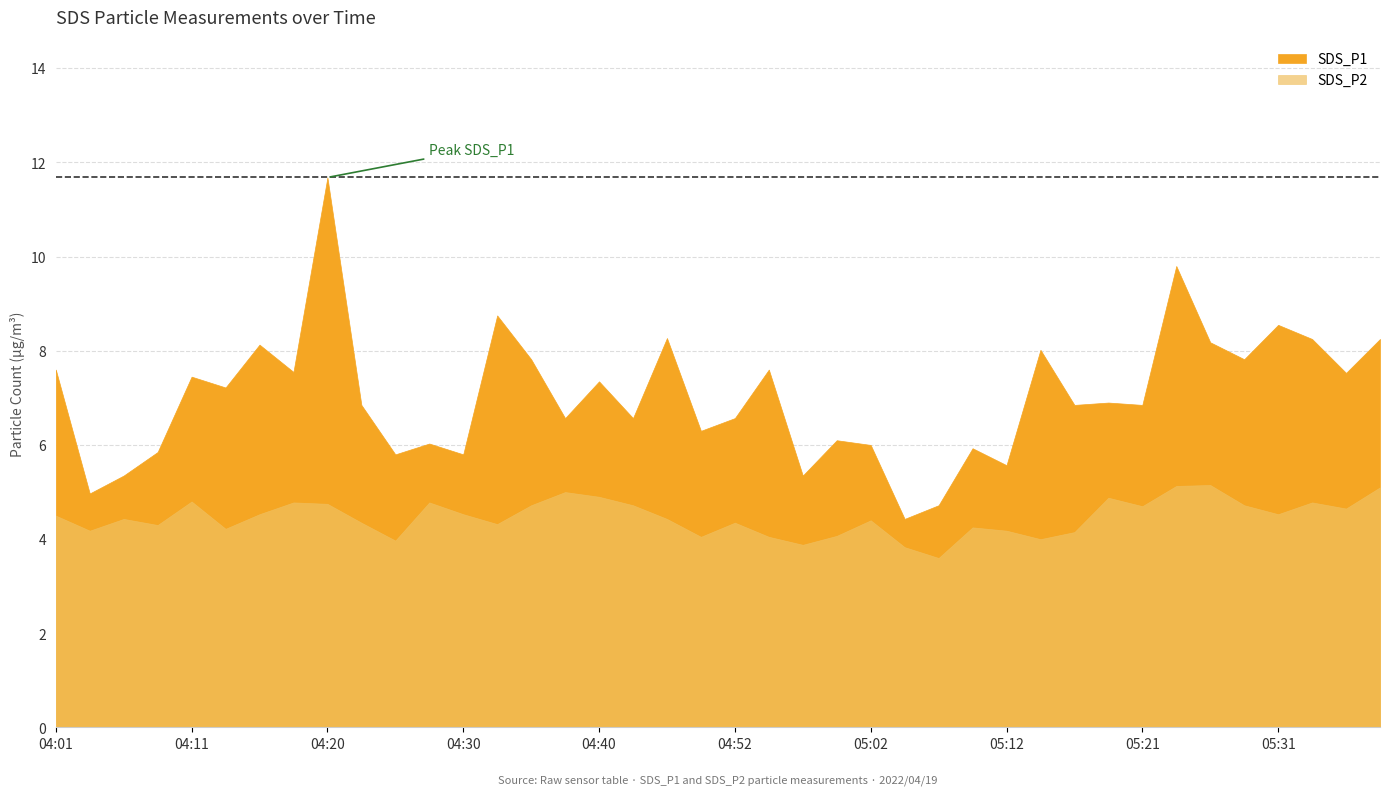

Reading right to left, transcribe all the data shown in this chart.

SDS_P1: 05:38=8.2	05:36=7.5	05:33=8.2	05:31=8.6	05:29=7.8	05:26=8.2	05:24=9.8	05:21=6.8	05:19=6.9	05:17=6.8	05:14=8.0	05:12=5.6	05:09=5.9	05:07=4.7	05:04=4.4	05:02=6.0	04:59=6.1	04:57=5.3	04:55=7.6	04:52=6.6	04:50=6.3	04:45=8.3	04:42=6.6	04:40=7.3	04:37=6.6	04:35=7.8	04:32=8.8	04:30=5.8	04:28=6.0	04:25=5.8	04:23=6.8	04:20=11.7	04:18=7.5	04:16=8.1	04:13=7.2	04:11=7.5	04:08=5.8	04:06=5.3	04:03=5.0	04:01=7.6
SDS_P2: 05:38=5.1	05:36=4.7	05:33=4.8	05:31=4.5	05:29=4.7	05:26=5.2	05:24=5.1	05:21=4.7	05:19=4.9	05:17=4.2	05:14=4.0	05:12=4.2	05:09=4.2	05:07=3.6	05:04=3.8	05:02=4.4	04:59=4.1	04:57=3.9	04:55=4.0	04:52=4.3	04:50=4.0	04:45=4.4	04:42=4.7	04:40=4.9	04:37=5.0	04:35=4.7	04:32=4.3	04:30=4.5	04:28=4.8	04:25=4.0	04:23=4.3	04:20=4.8	04:18=4.8	04:16=4.5	04:13=4.2	04:11=4.8	04:08=4.3	04:06=4.4	04:03=4.2	04:01=4.5